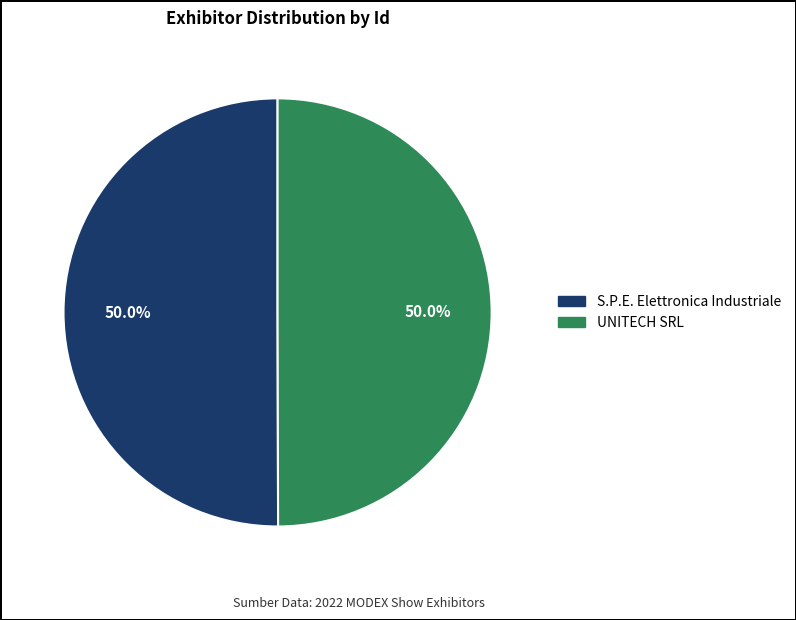

To the nearest percent, what is the combined percentage of S.P.E. Elettronica Industriale and UNITECH SRL?

100%